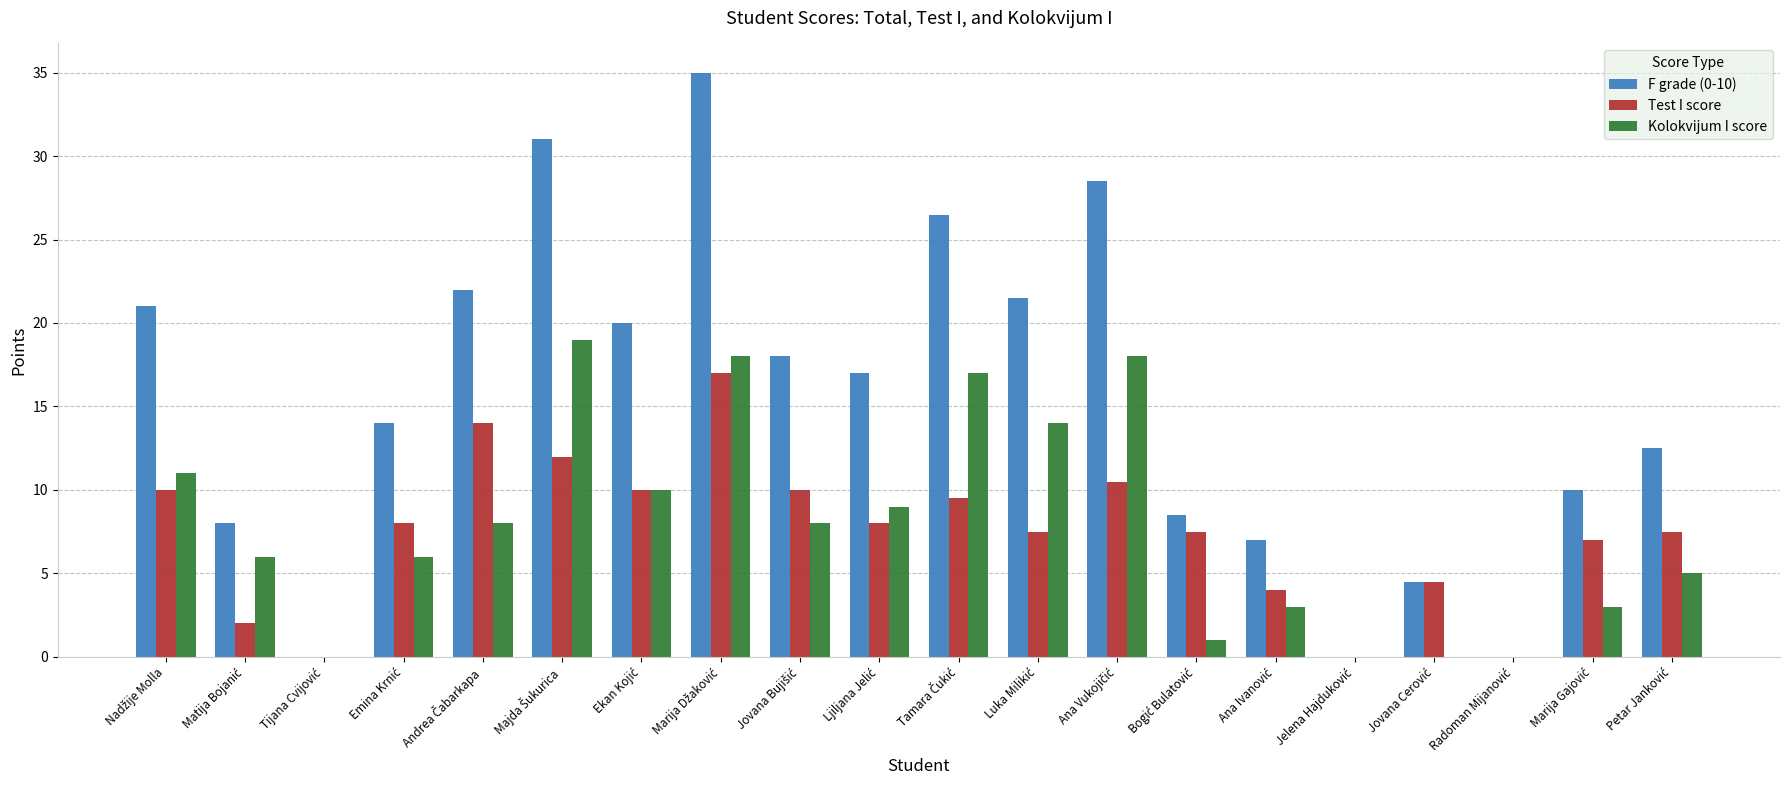

What is the highest value of the Test I score series?

17.0